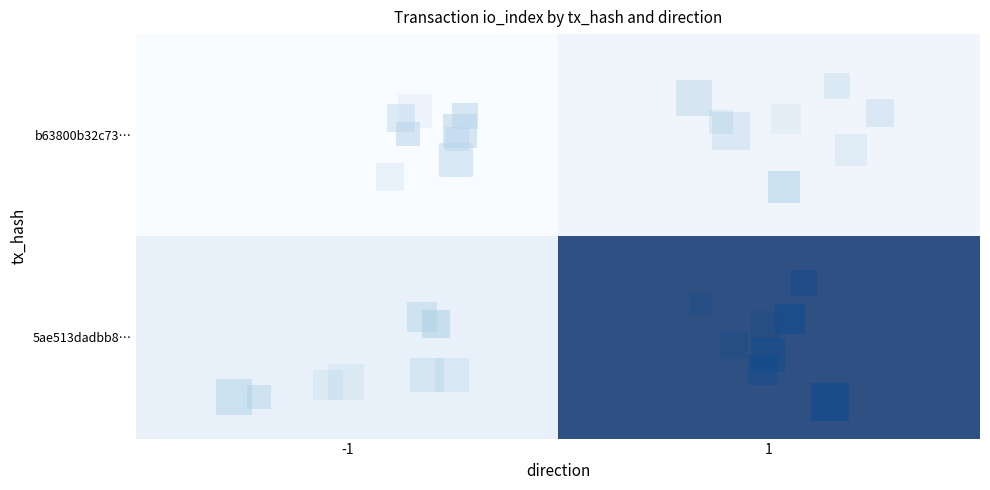

At how many categories does at least one series exceed 2?

1